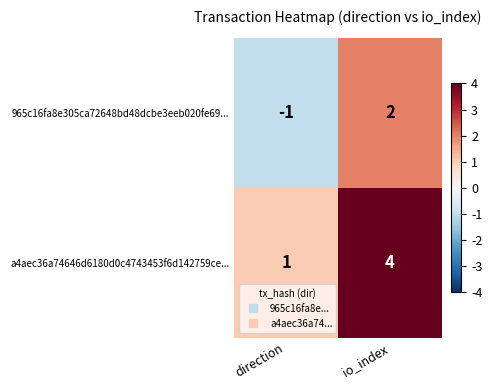

Which label corresponds to the largest value in the chart?

io_index